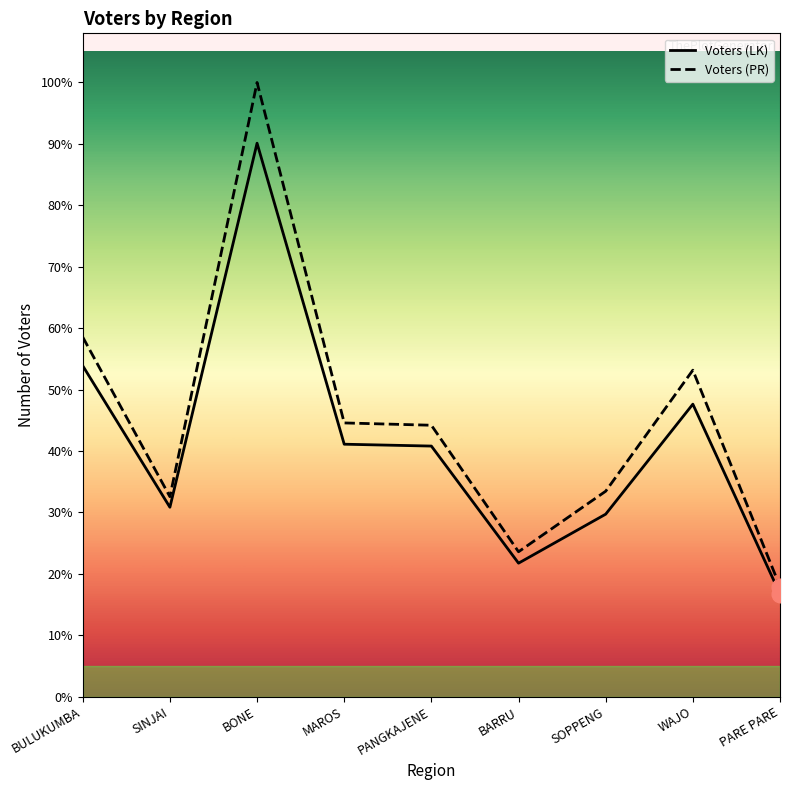

Is the value of Voters (PR) at BONE greater than the value of Voters (LK) at SOPPENG?

Yes